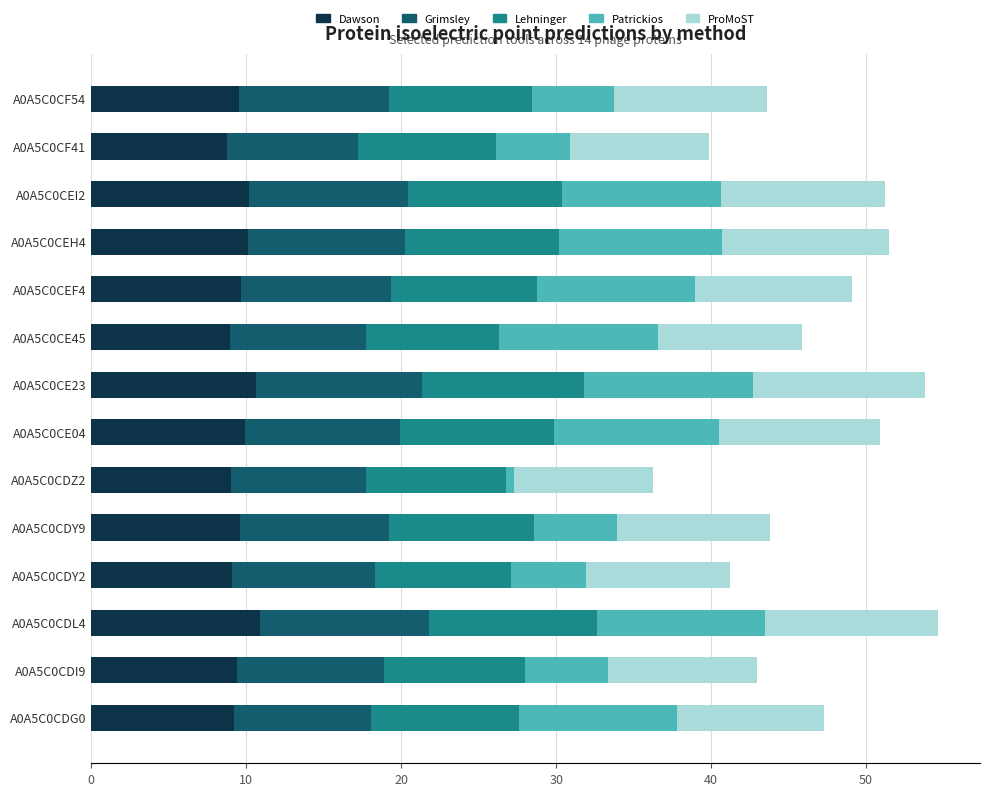

True or false: Dawson has a value of 17.9 at A0A5C0CE23.

False